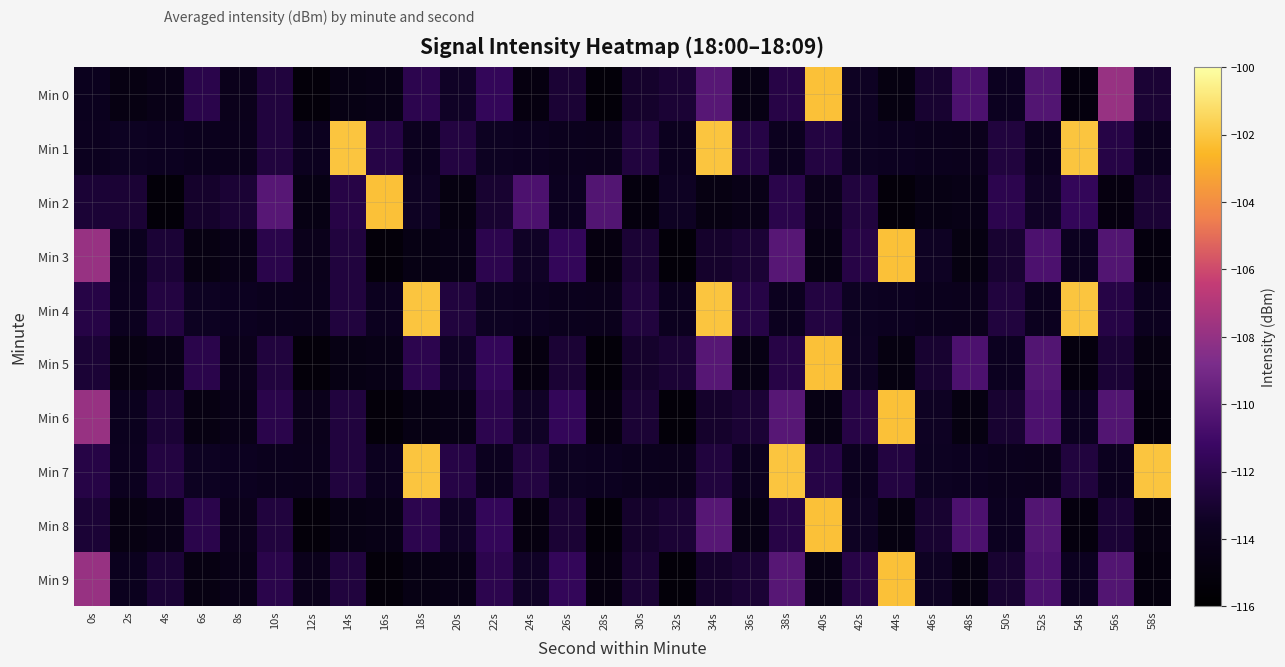

What is the spread (max minus min) of values at 58s?

12.9